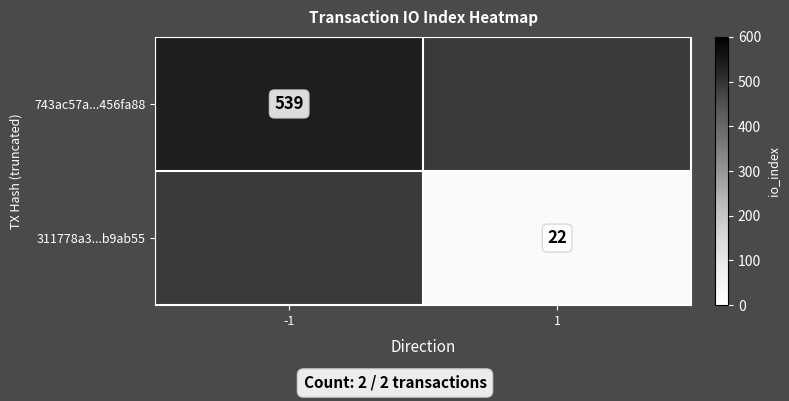

The 311778a3...b9ab55 series shows 22 at 1. True or false?

True